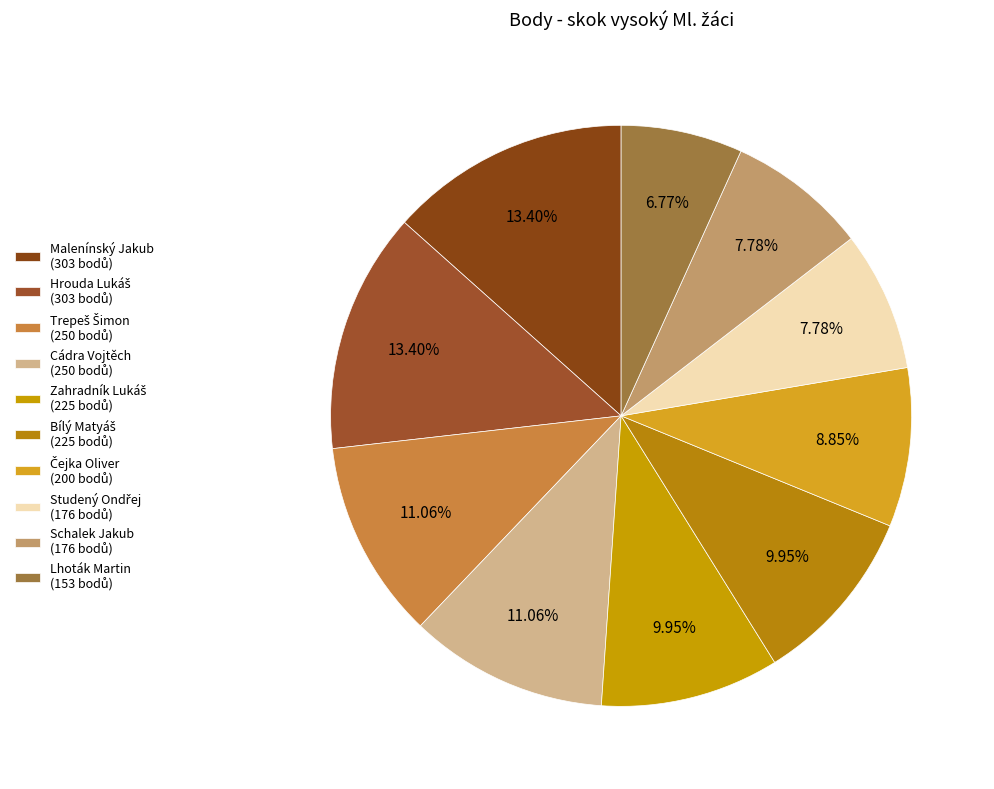

To the nearest percent, what is the difference between the largest and smallest slice percentages?

7%